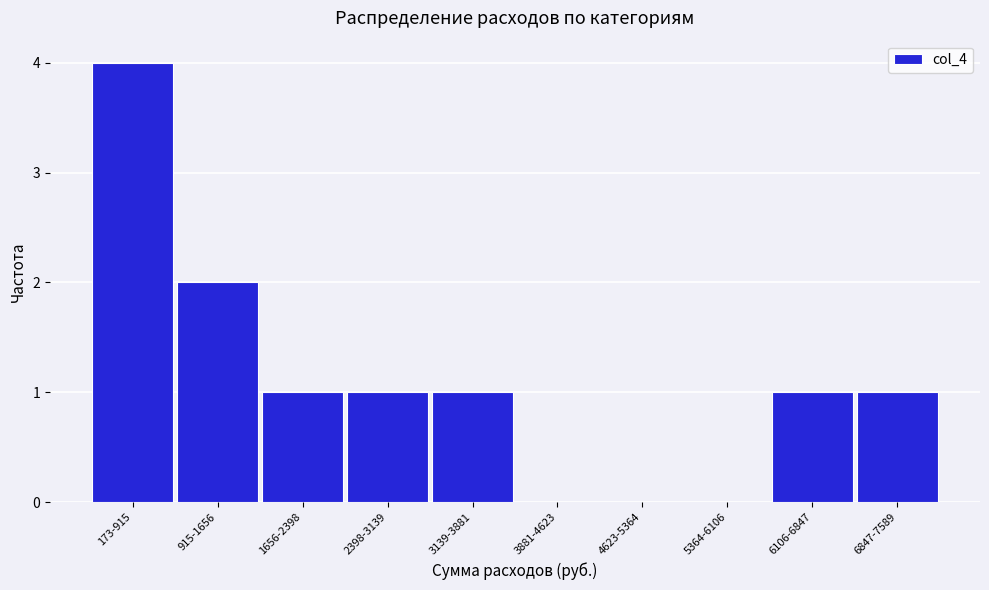

Reading left to right, what are all the values shown in this chart?

173-915=4	915-1656=2	1656-2398=1	2398-3139=1	3139-3881=1	3881-4623=0	4623-5364=0	5364-6106=0	6106-6847=1	6847-7589=1